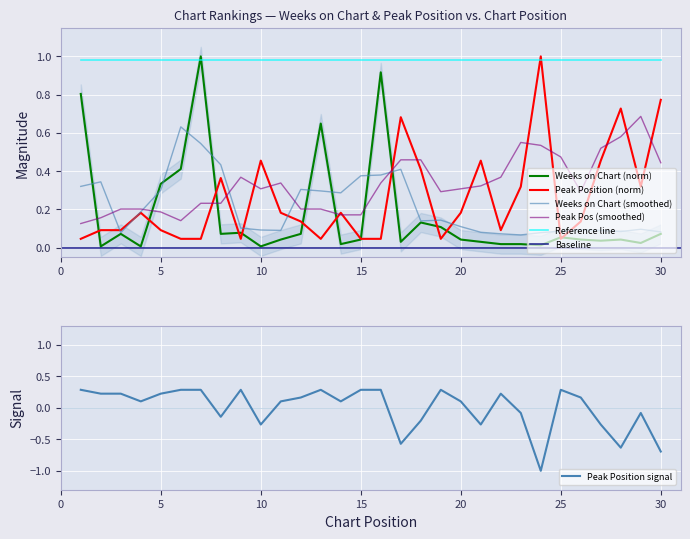

Rank the categories by Peak Position value from highest to lowest.

24, 30, 28, 17, 10, 21, 27, 18, 8, 23, 29, 4, 11, 14, 20, 12, 26, 2, 3, 5, 22, 1, 6, 7, 9, 13, 15, 16, 19, 25